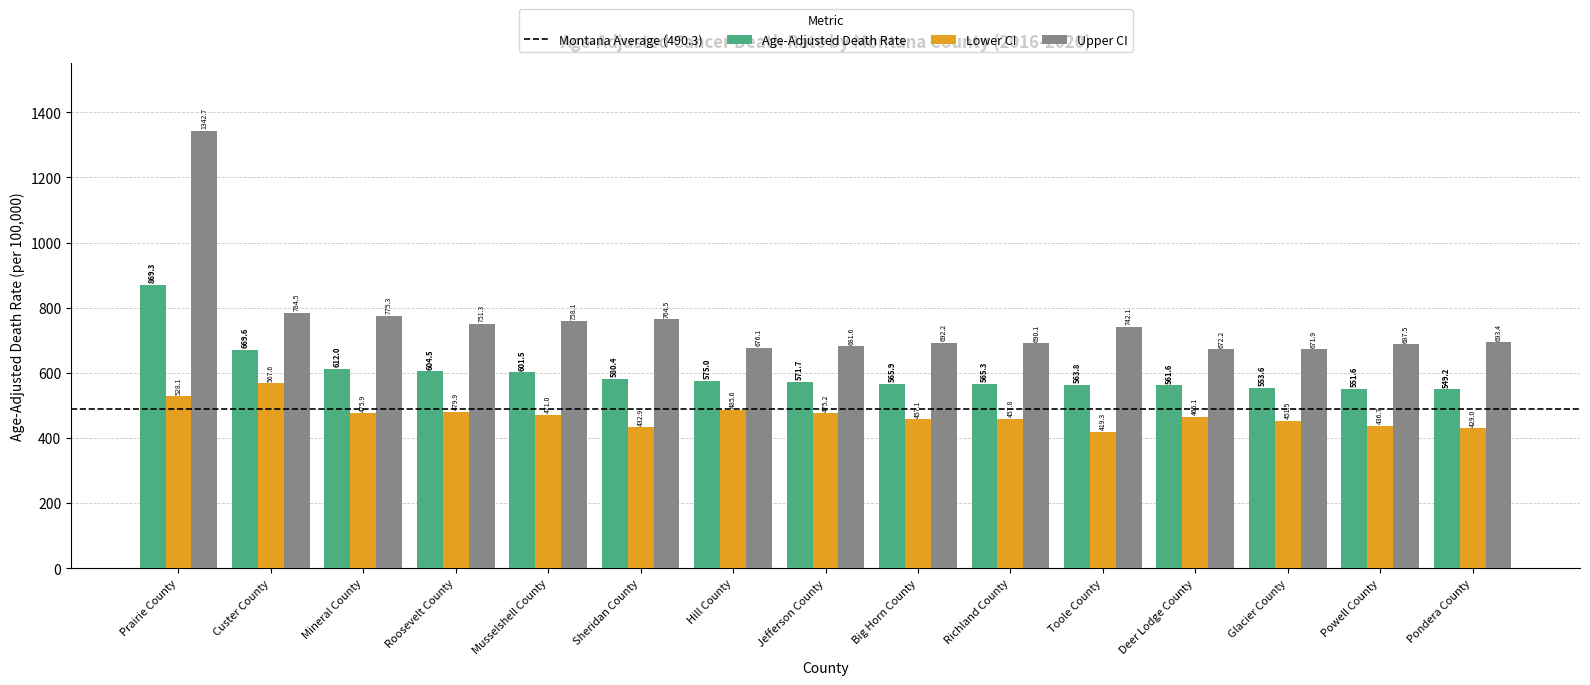

What is the difference between the maximum and second lowest values in the Lower CI series?

138.6